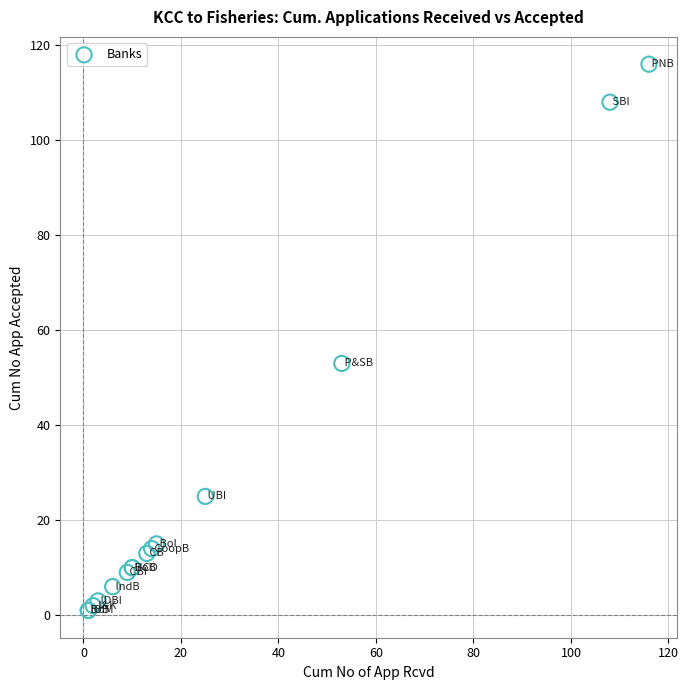

What Y value in the scatter plot is closest to 58?

53